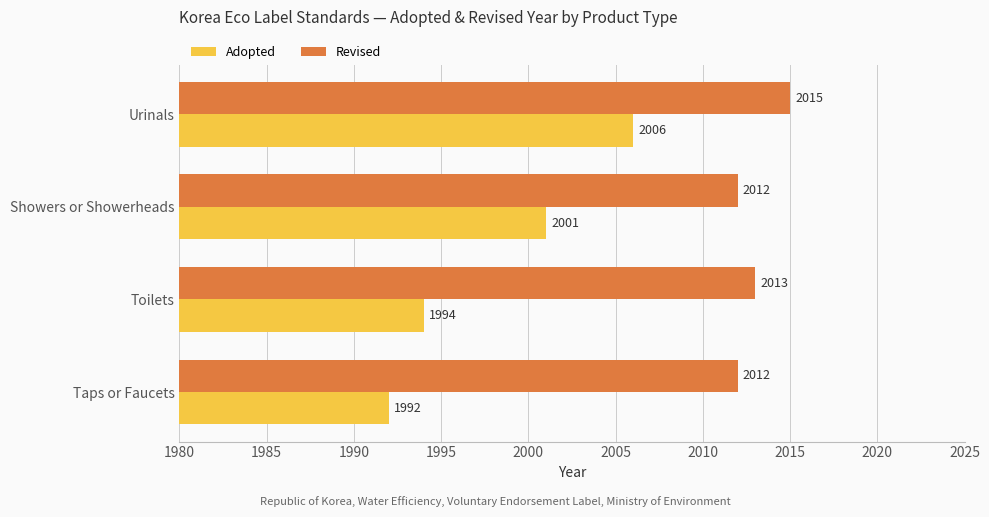

How many series are shown in this chart?

2